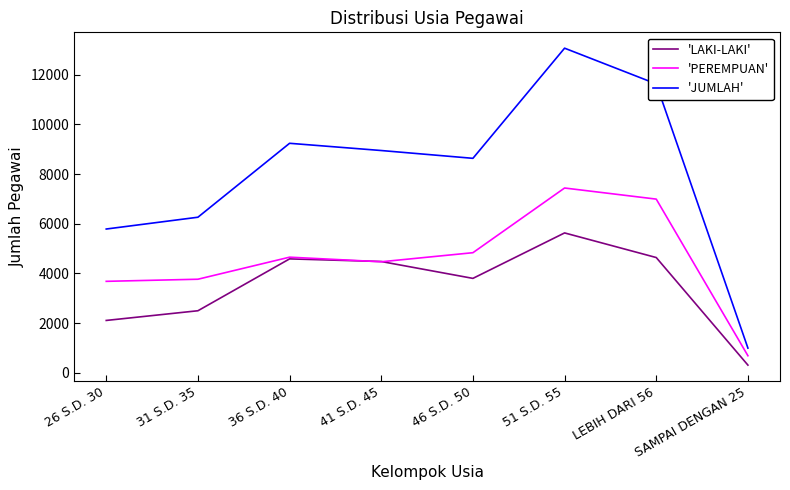

What position from the left is LEBIH DARI 56?

7